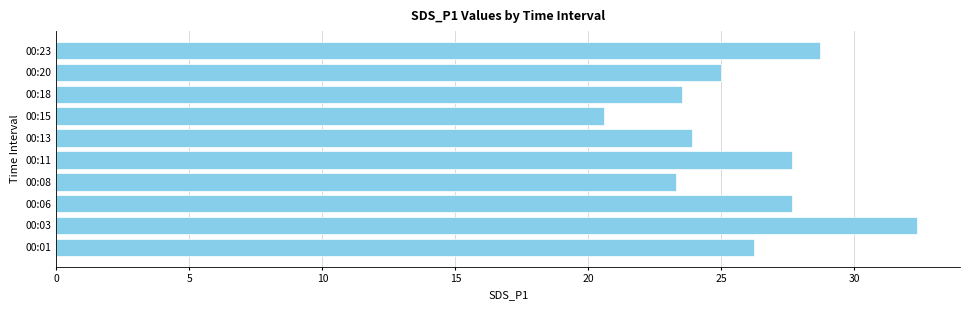

Count the number of data series in this chart.

1